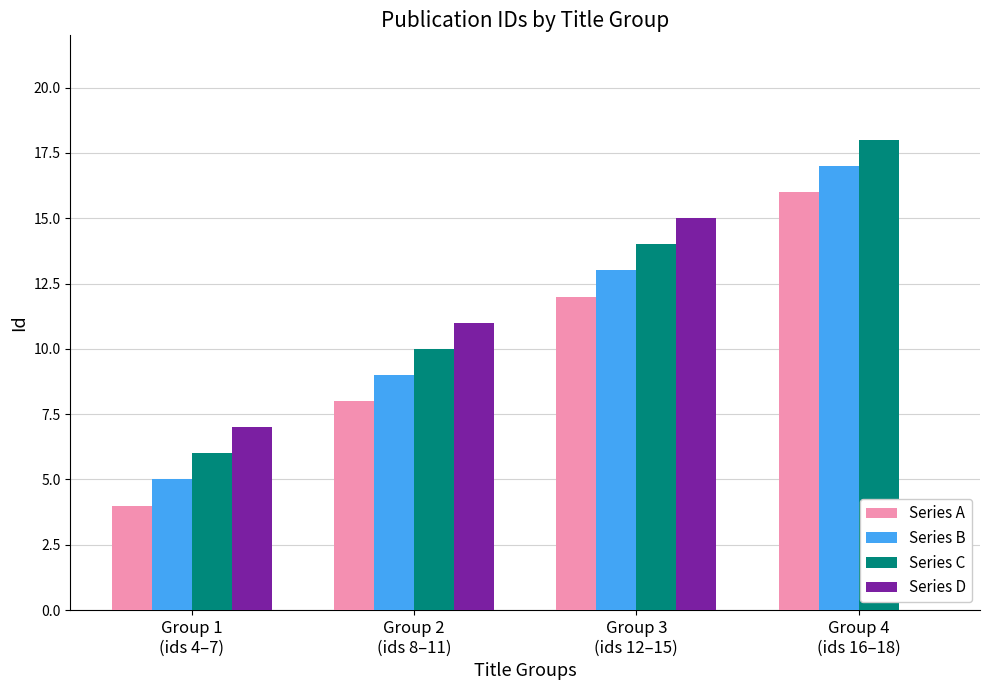

What is the maximum value shown in the chart?

18